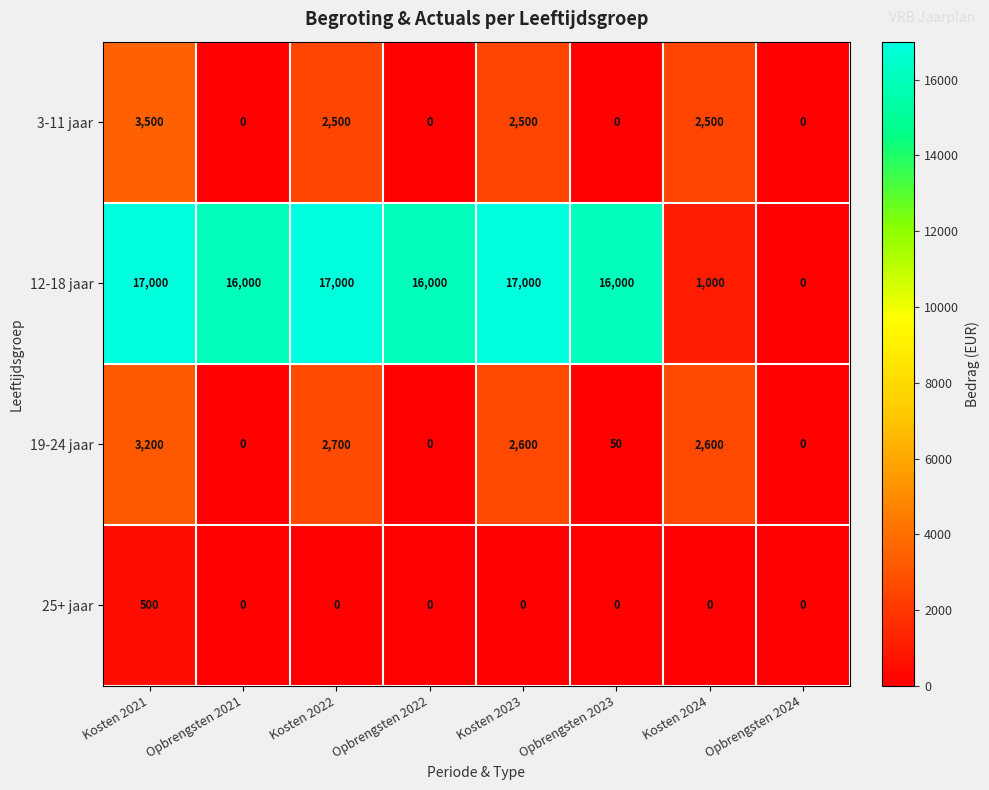

The 25+ jaar series shows 0 at Opbrengsten 2023. True or false?

True